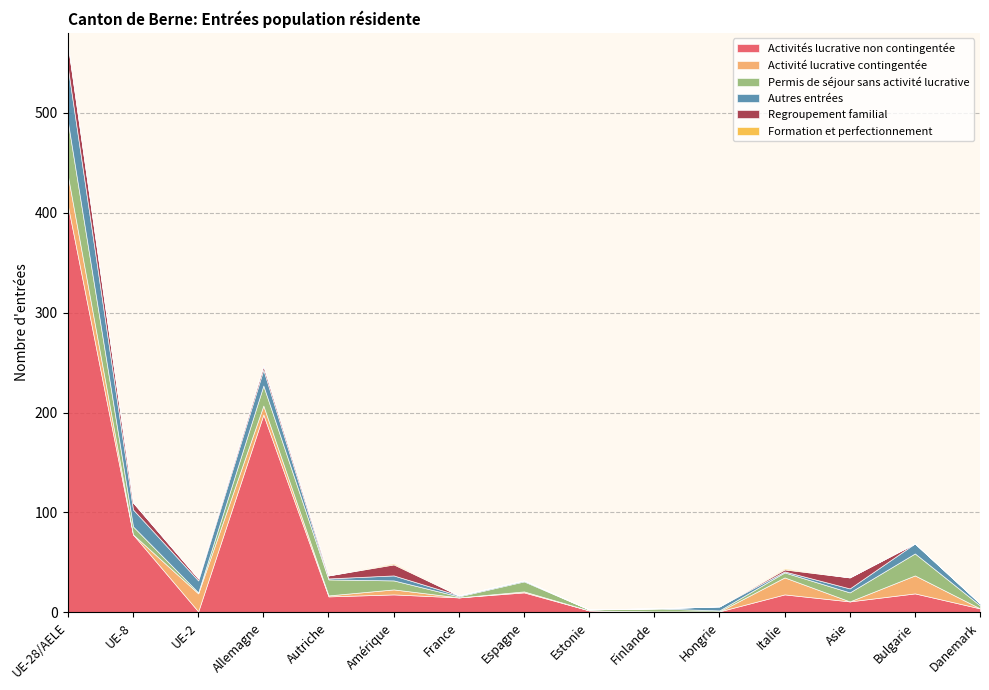

Between which two adjacent categories do Autres entrées and Permis de séjour sans activité lucrative first intersect?

UE-2 and Allemagne